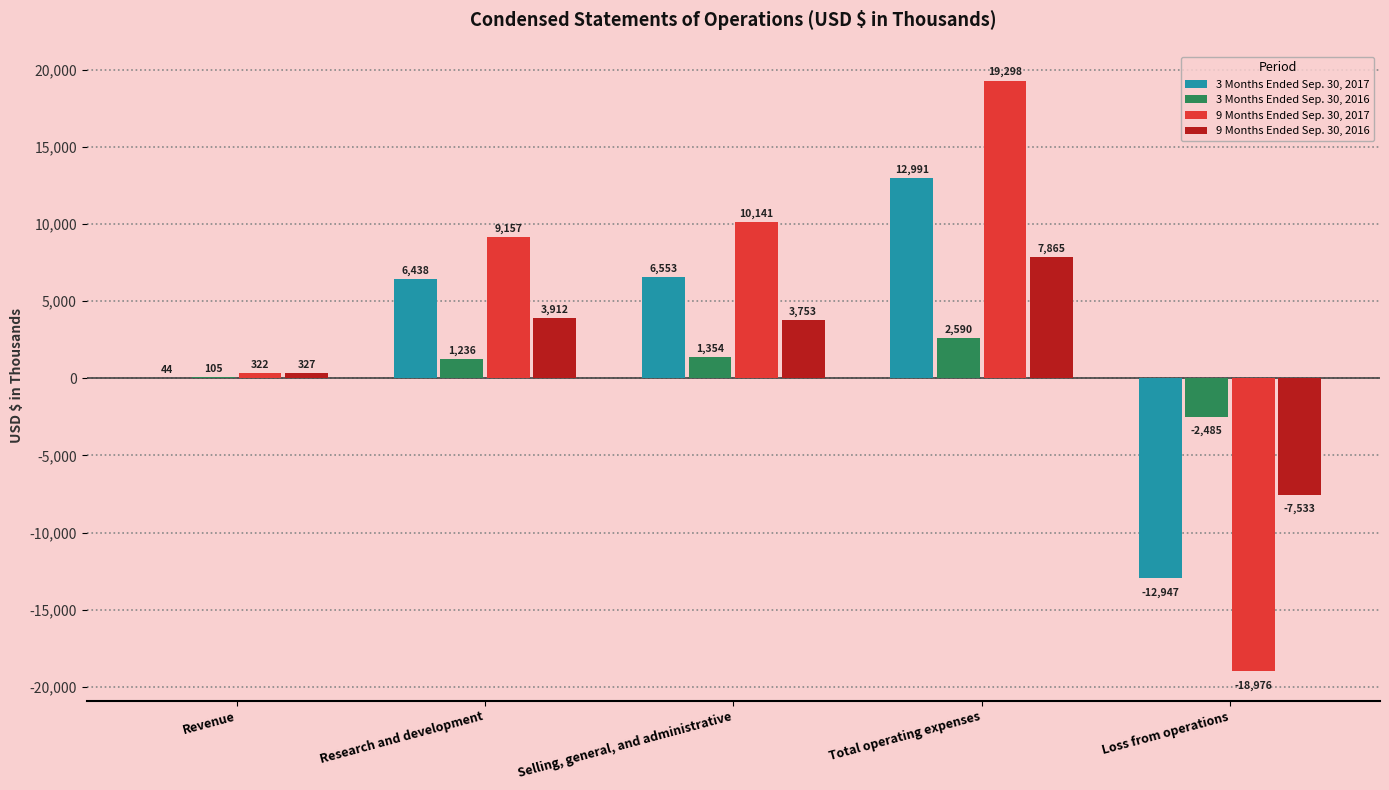

What is the total value across all series at Selling, general, and administrative?

21801